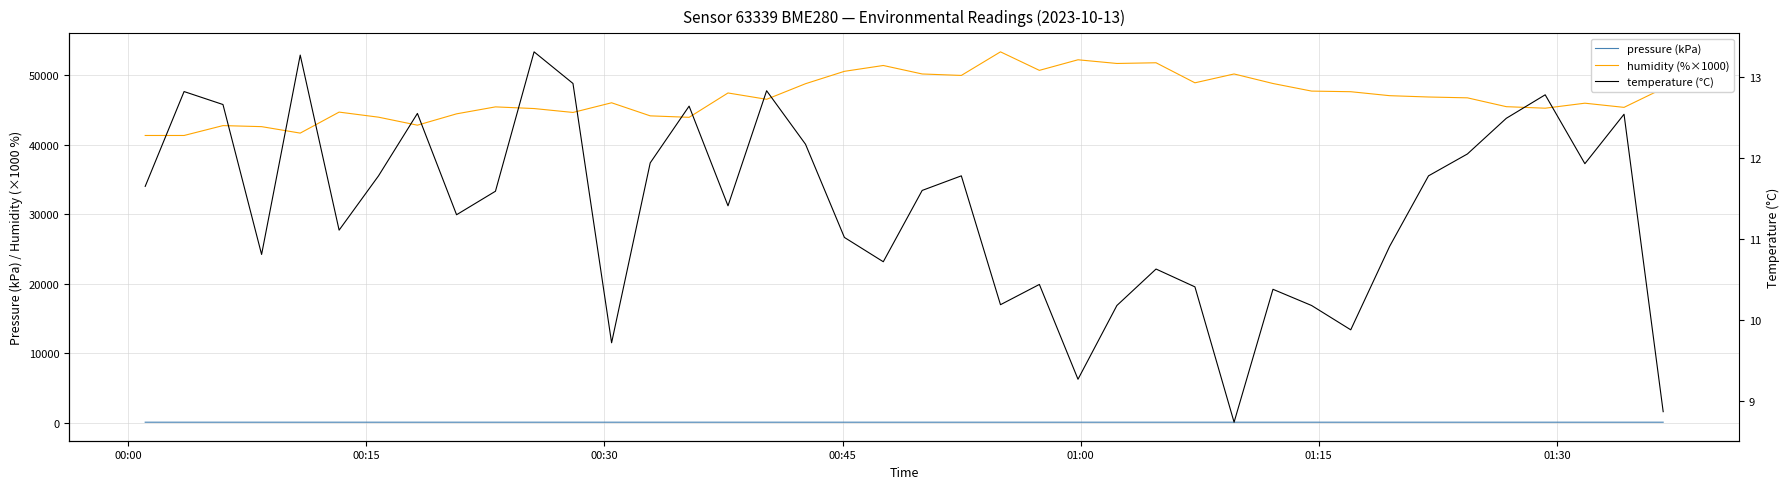

In temperature (°C), how many points are lower than both neighbors (excluding endpoints)?

11